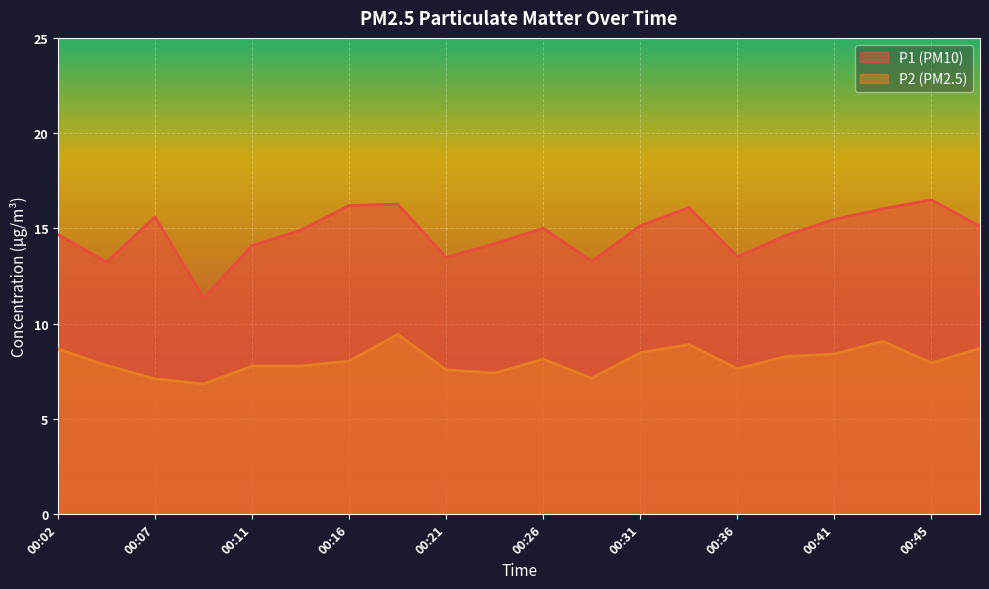

List the labels in order of P2 value, largest first.

00:19, 00:43, 00:33, 00:48, 00:02, 00:31, 00:41, 00:38, 00:26, 00:16, 00:45, 00:04, 00:11, 00:14, 00:36, 00:21, 00:24, 00:28, 00:07, 00:09